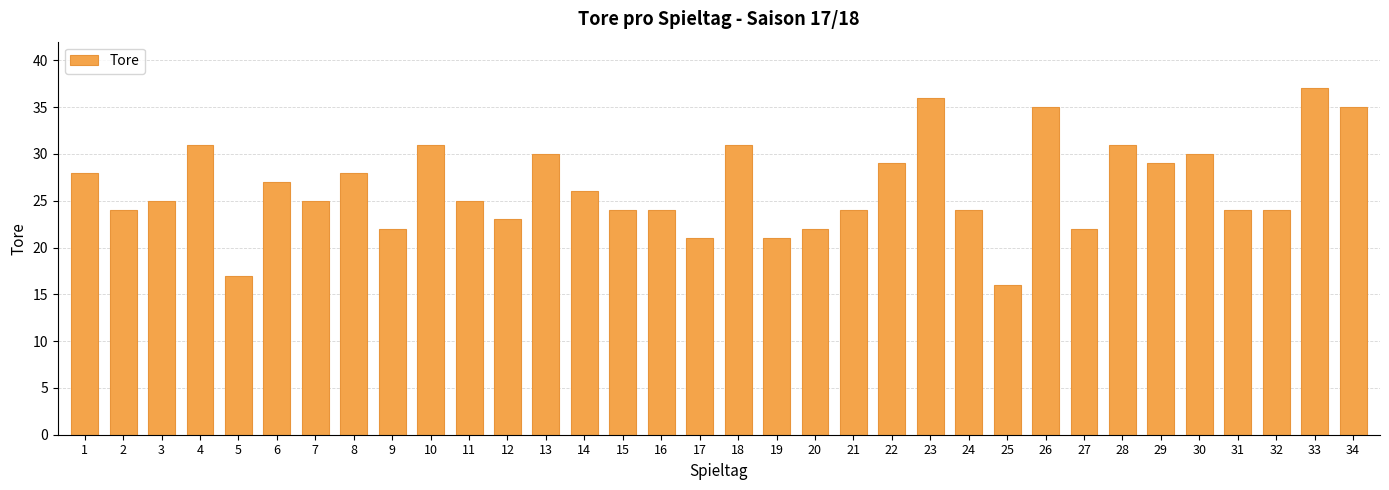

Does the chart contain stacked bars?

No